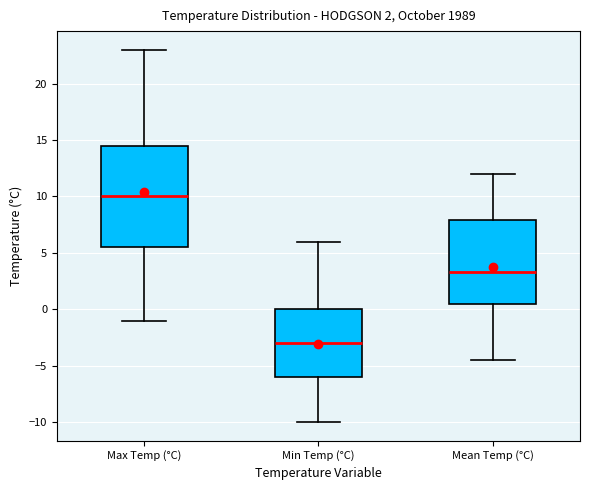

Comparing the boxes themselves (not the whiskers), which one is the tallest?

Max Temp (°C)